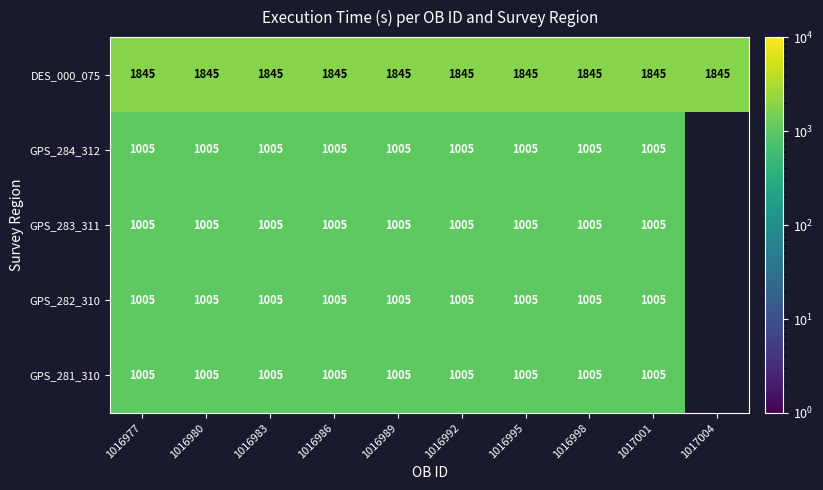

The DES_000_075 series shows 1845 at 1016989. True or false?

True